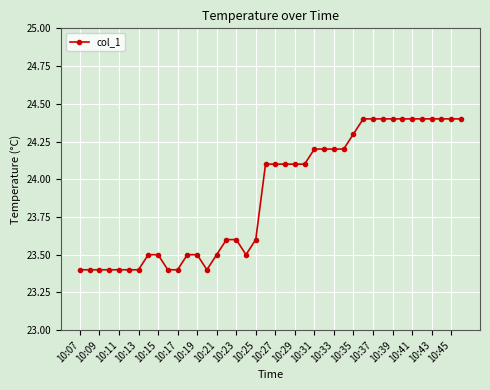

What is the sum of all values?

955.8